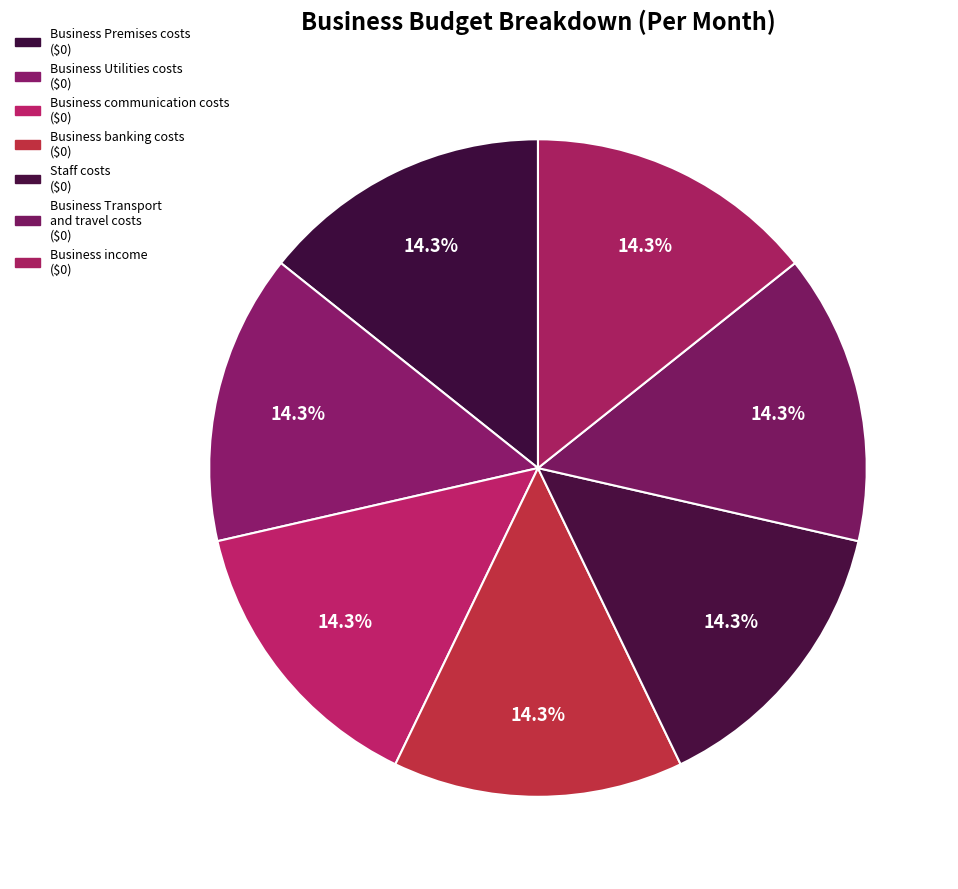

How many segments does this pie chart have?

7